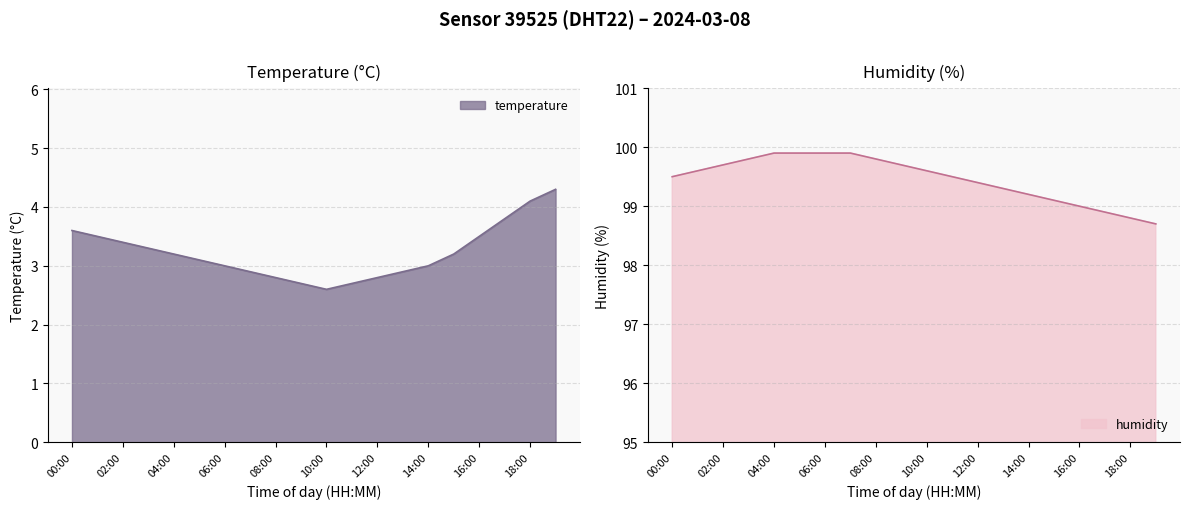

What are all the series names shown in the legend?

temperature, humidity